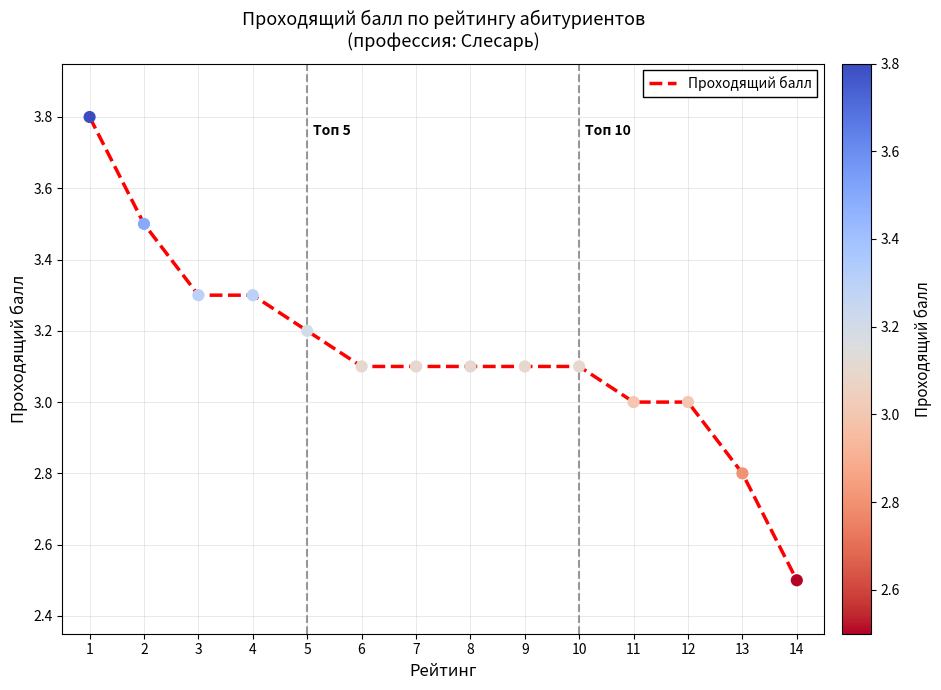

What is the change in value from 3 to 8?

-0.2